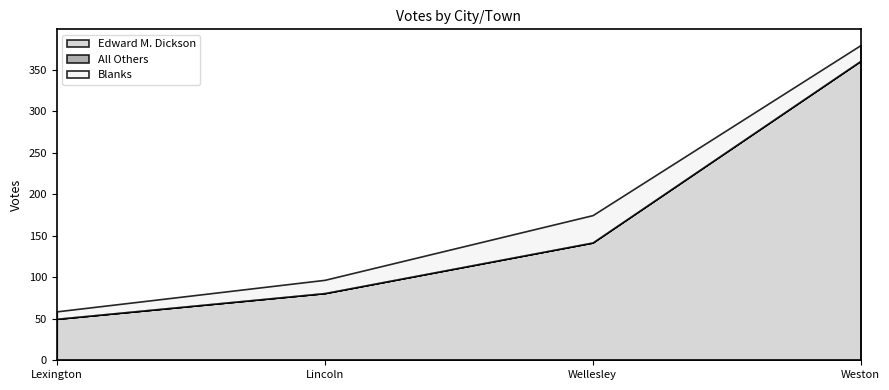

Reading right to left, what are all the values shown in this chart?

Edward M. Dickson: 361	142	81	50
All Others: 0	0	0	0
Blanks: 19	33	16	9